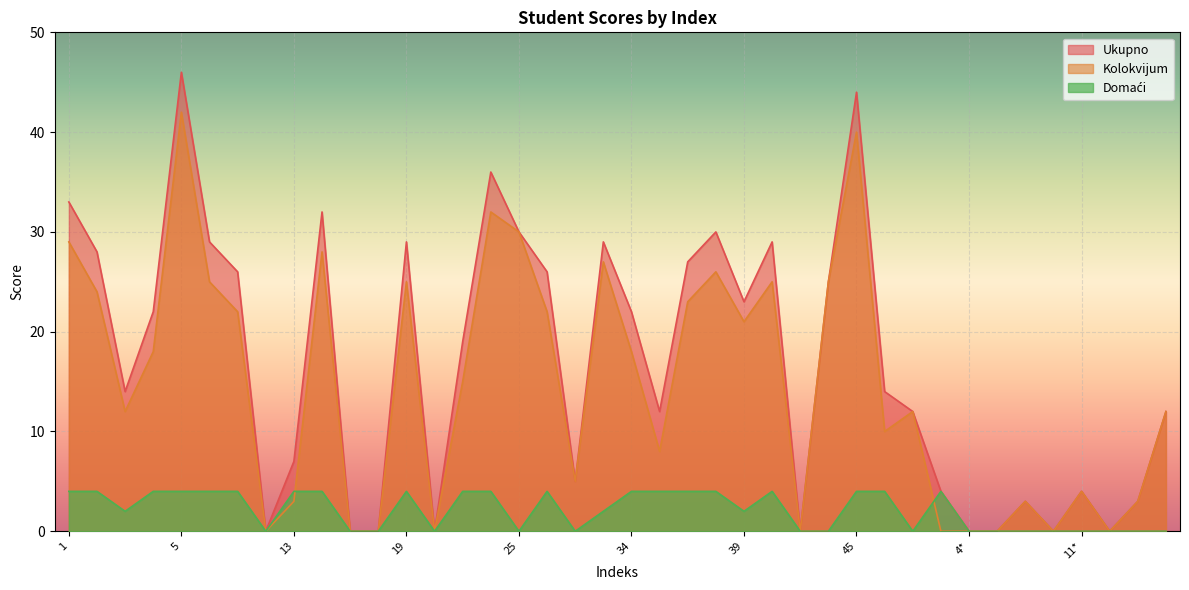

Which has a higher value, 27 or 45?

45